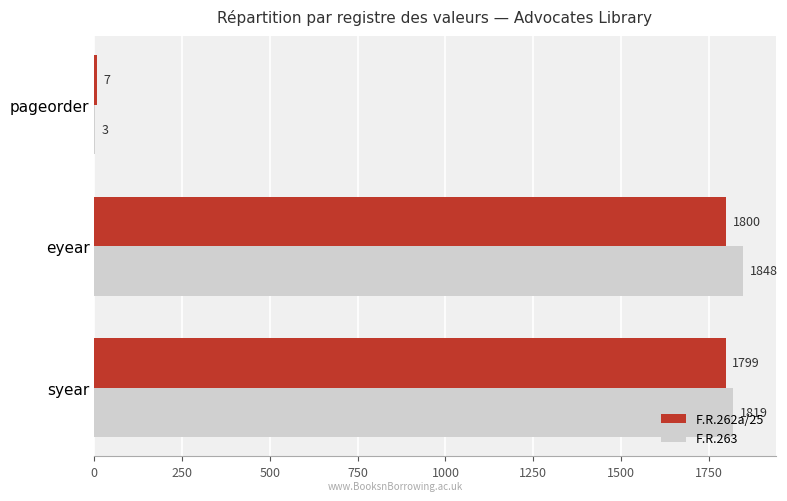

What is the sum of the F.R.262a/25 values at pageorder and eyear?

1807